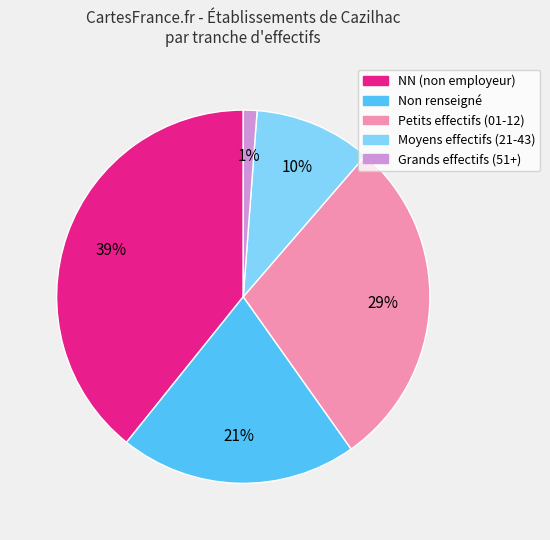

Count the number of slices in the pie.

5